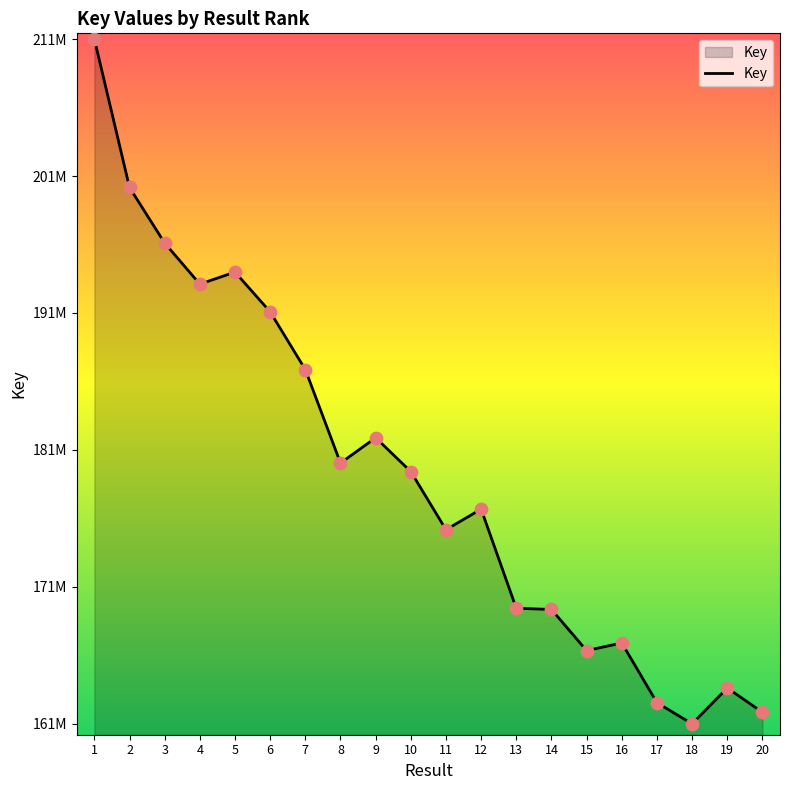

What is the ratio of the value at 12 to the value at 3?

0.9